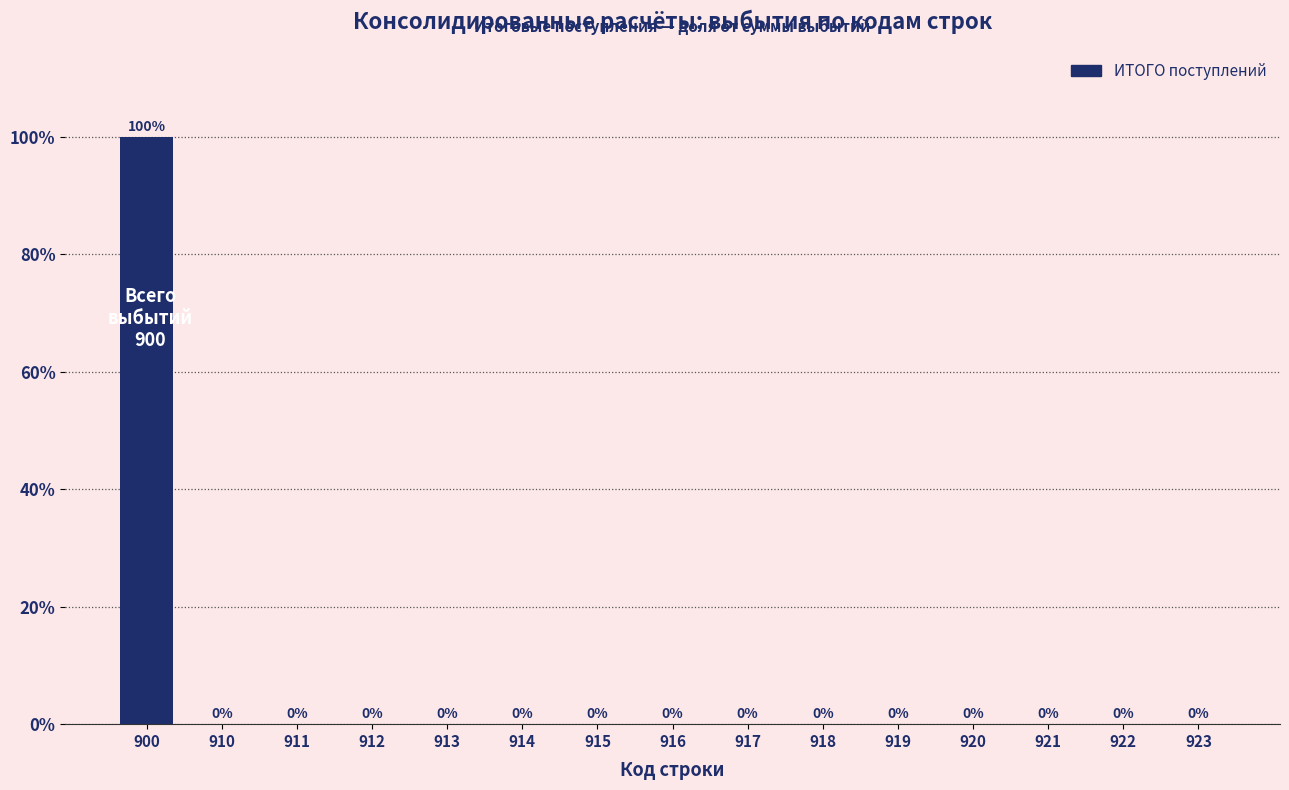

Reading left to right, list all the values displayed in this chart.

900=100	910=0	911=0	912=0	913=0	914=0	915=0	916=0	917=0	918=0	919=0	920=0	921=0	922=0	923=0